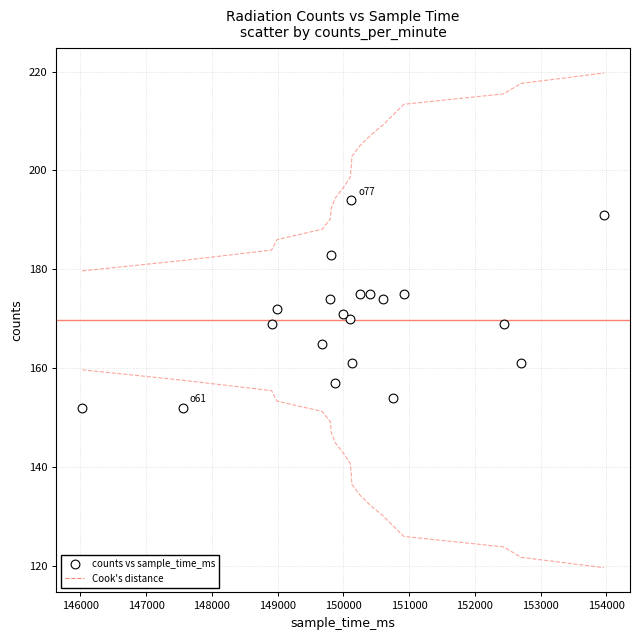

What is the range of Y values (max minus min)?

42